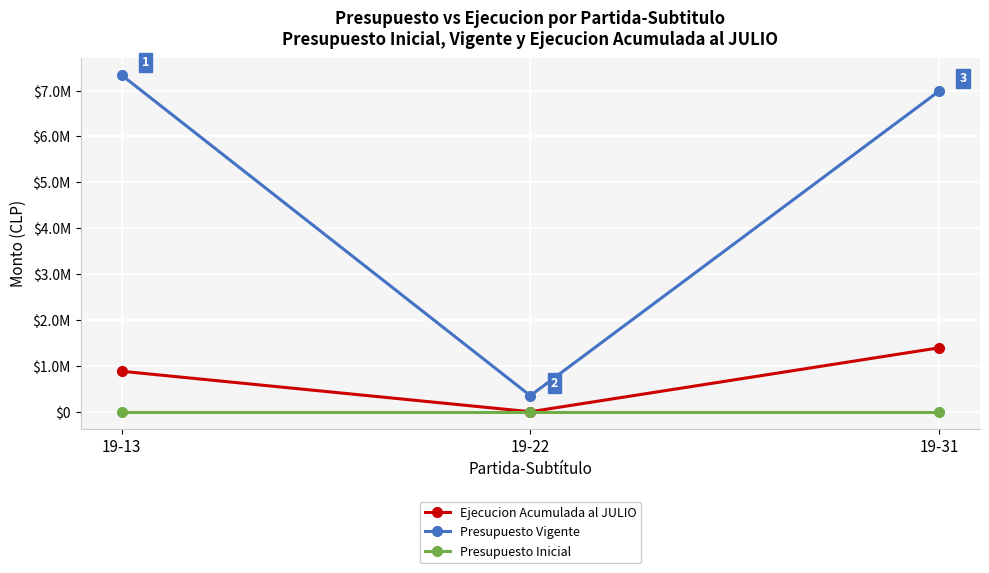

What is the maximum value shown in the chart?

7339805